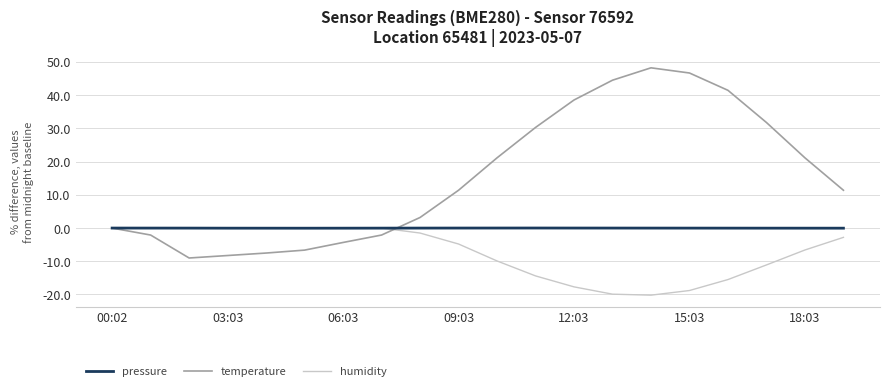

Does the chart have visible grid lines?

Yes